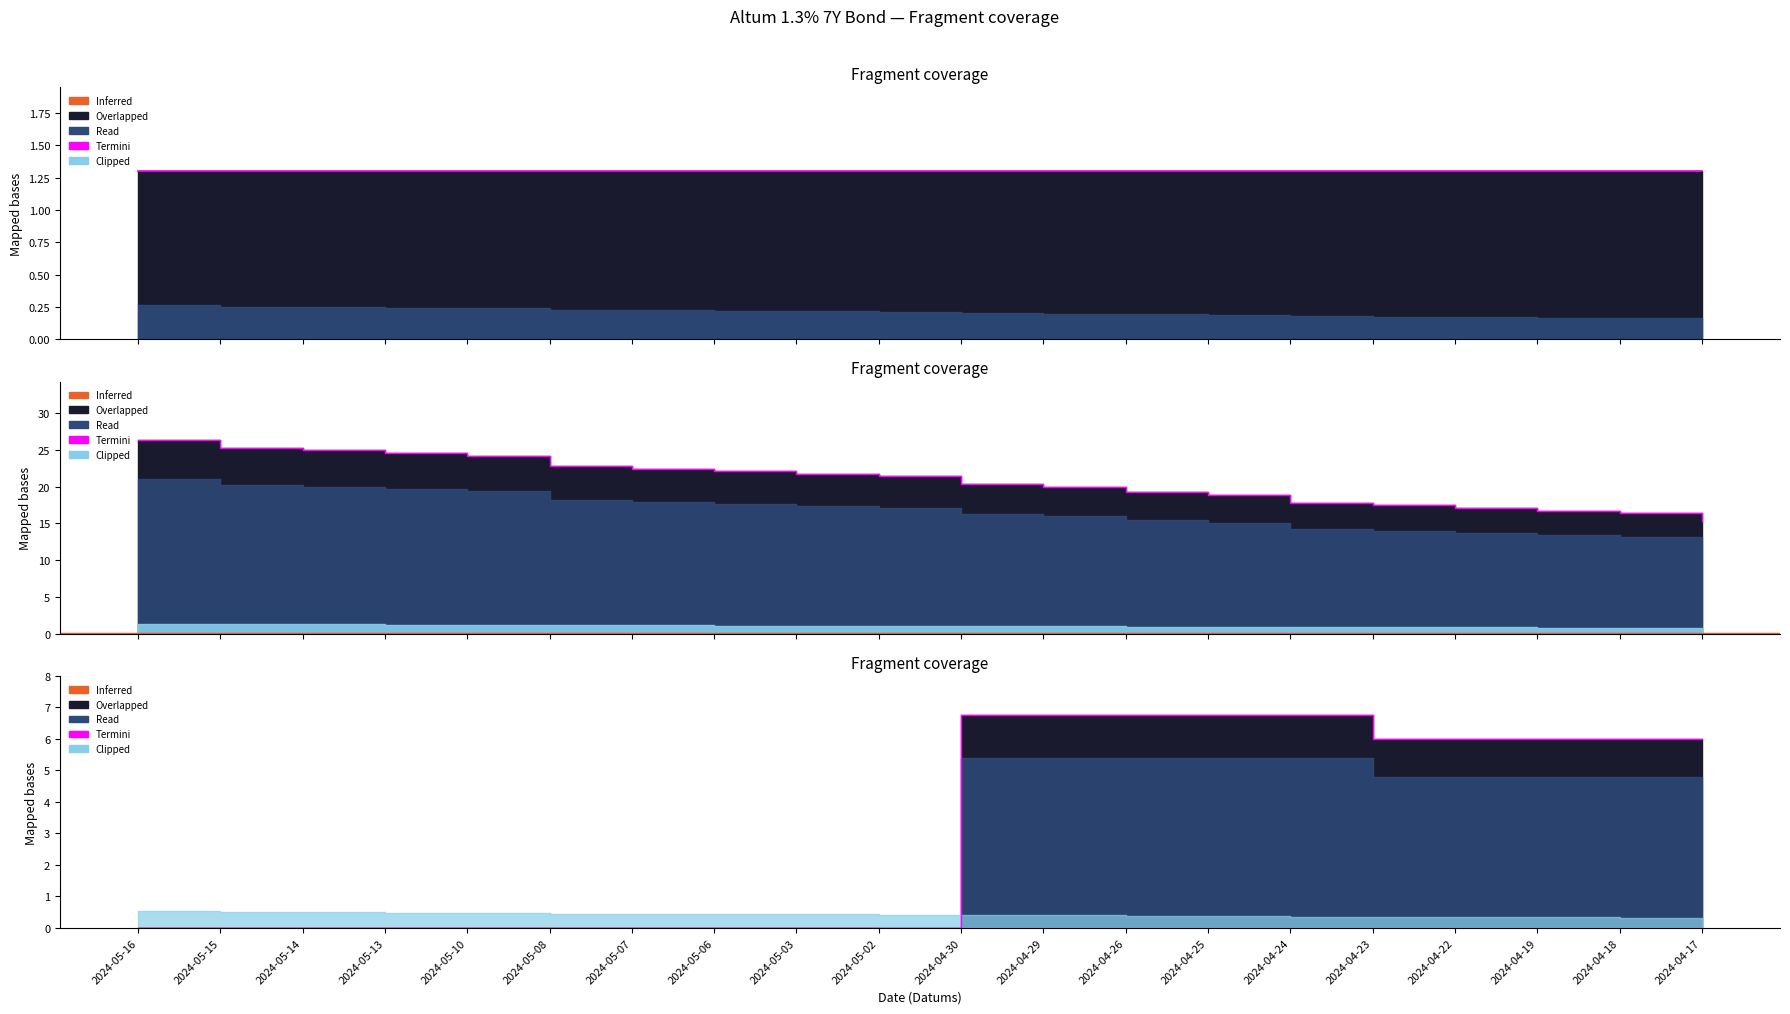

How many values in Tīrais piepr. are above zero?

10